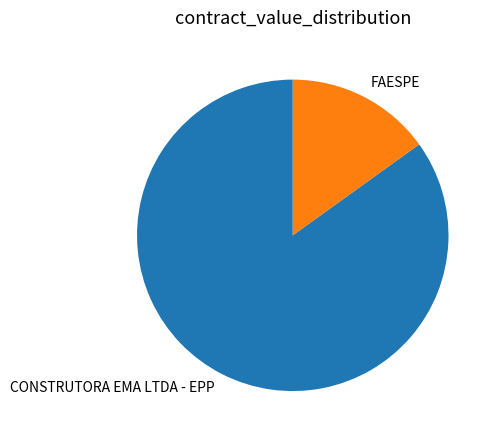

Which category accounts for the majority?

CONSTRUTORA EMA LTDA - EPP